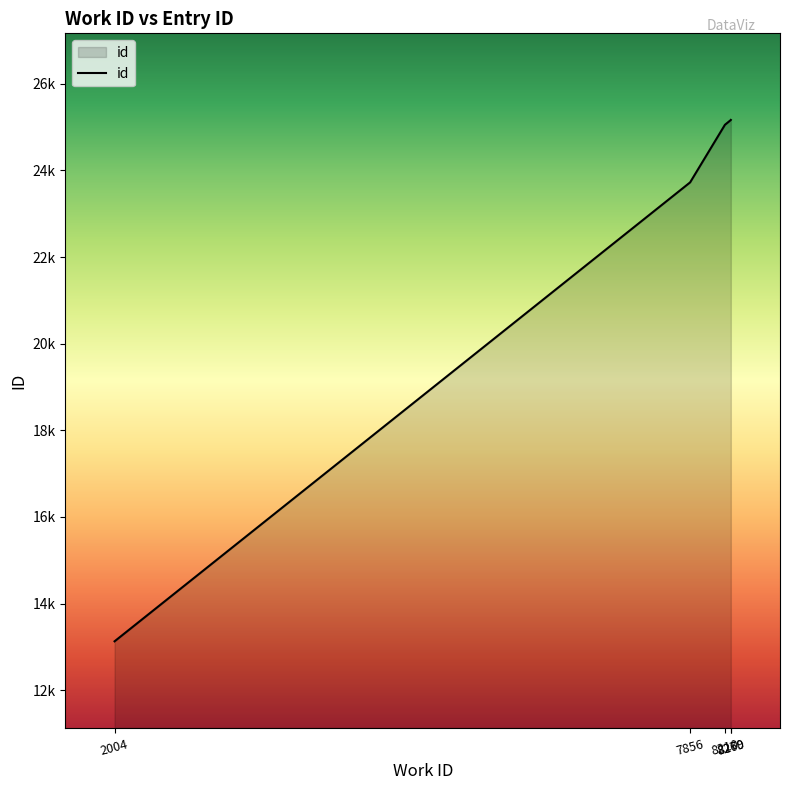

What is the sum of all values?

112238